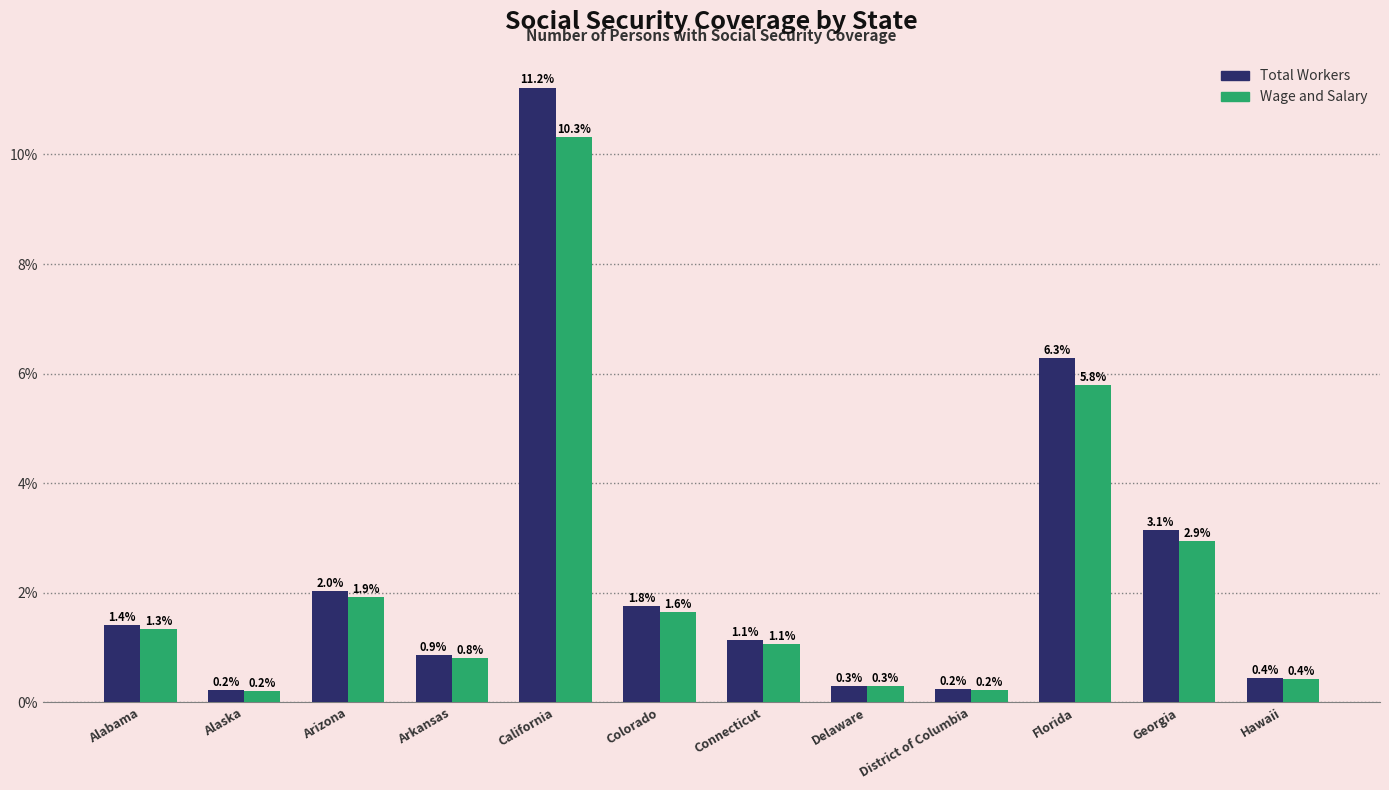

What is the difference between the second highest and minimum values in the Total Workers series?

6.1